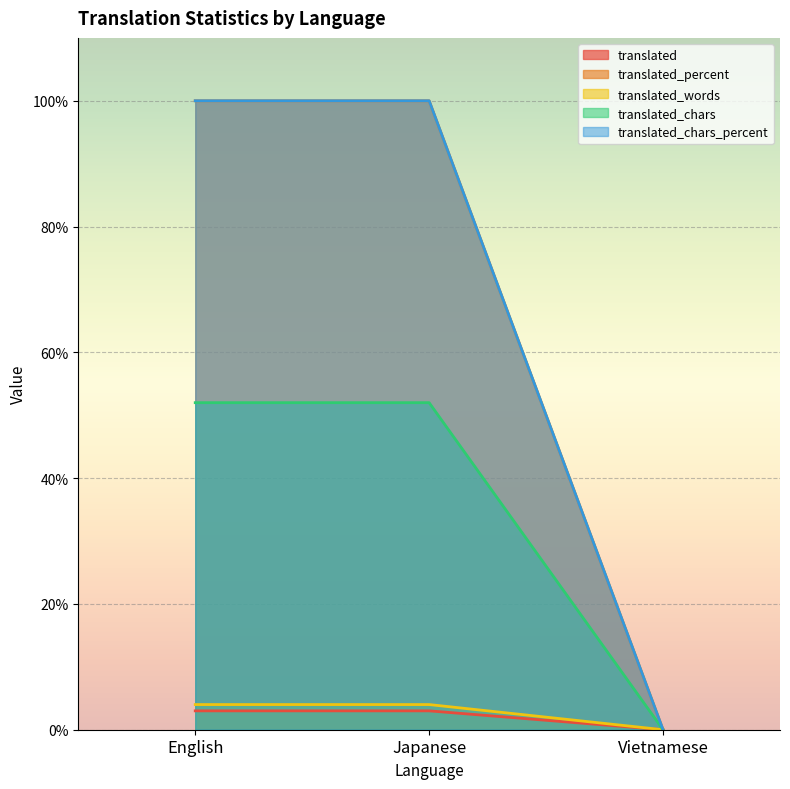

Does the chart display data point markers on the line(s)?

No